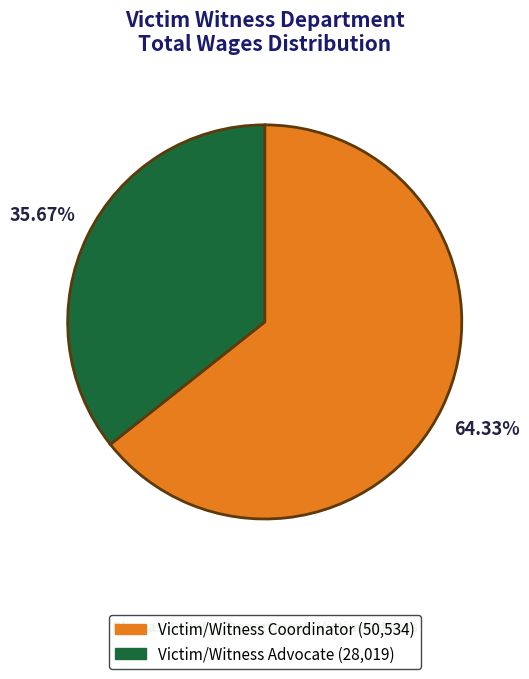

How many segments does this pie chart have?

2